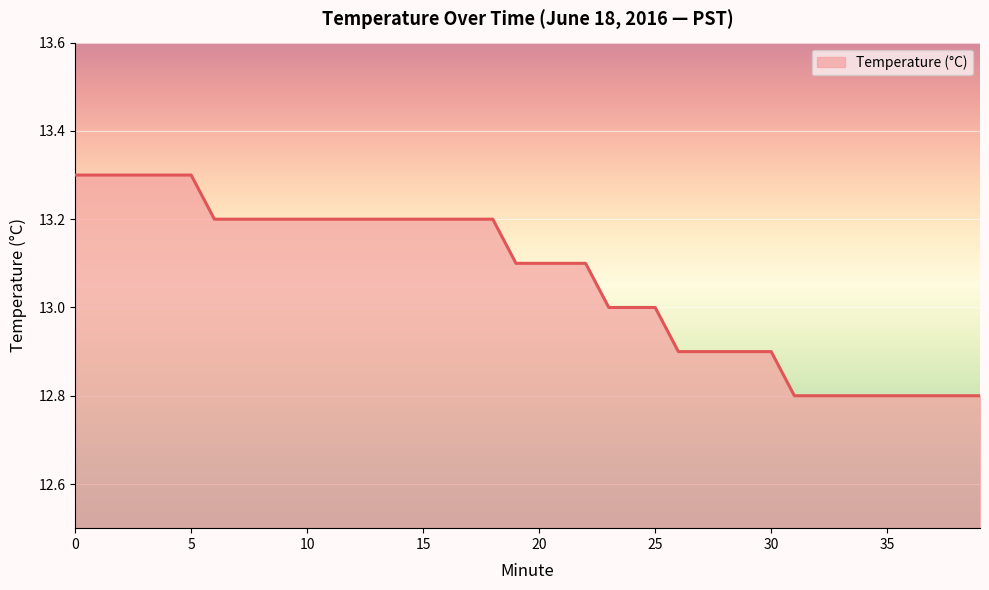

What is the smallest value displayed?

12.8